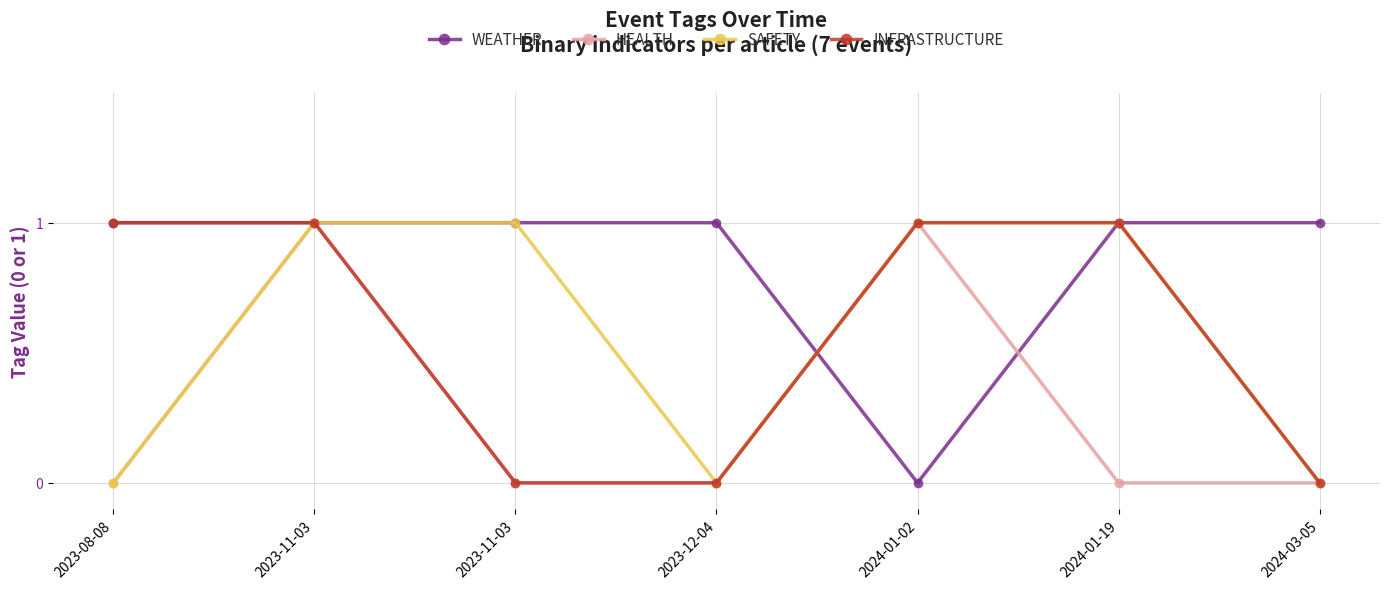

Reading right to left, list all the values displayed in this chart.

WEATHER: 1	1	0	1	1	1	1
HEALTH: 0	0	1	0	0	1	0
SAFETY: 0	1	1	0	1	1	0
INFRASTRUCTURE: 0	1	1	0	0	1	1